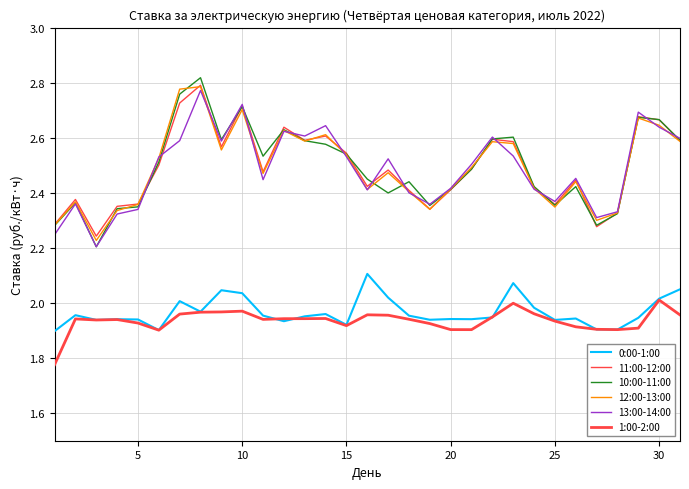

Does the chart have visible grid lines?

Yes